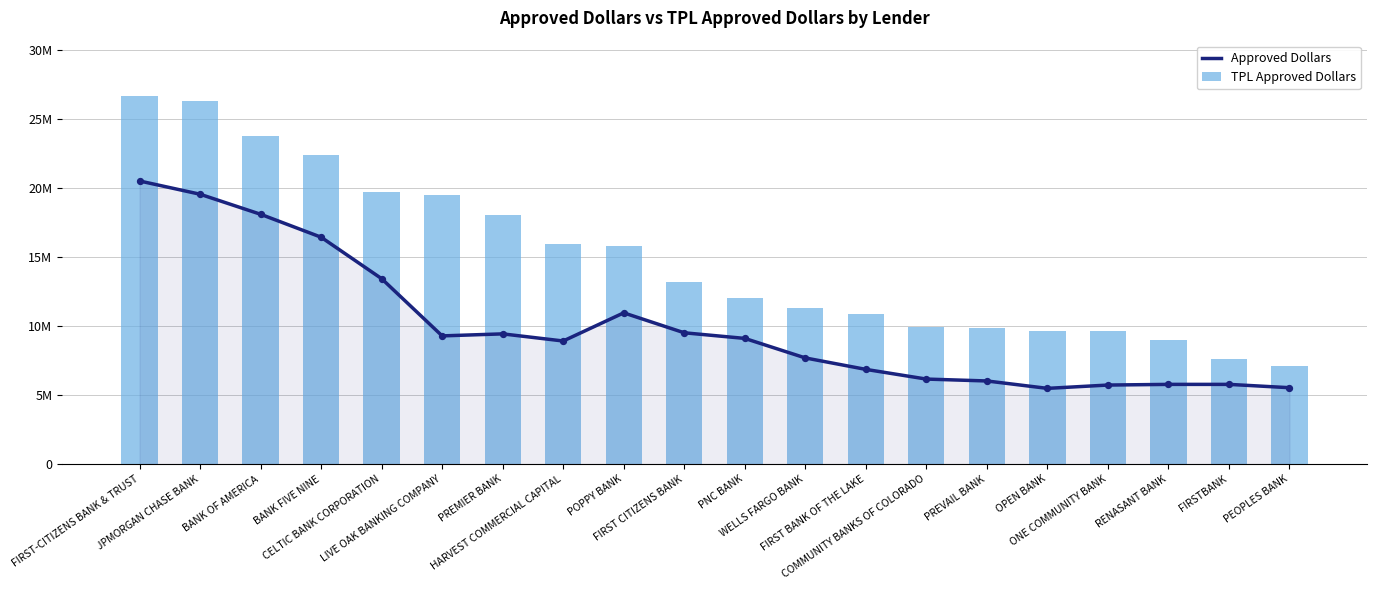

What are all the series names shown in the legend?

Approved Dollars, TPL Approved Dollars